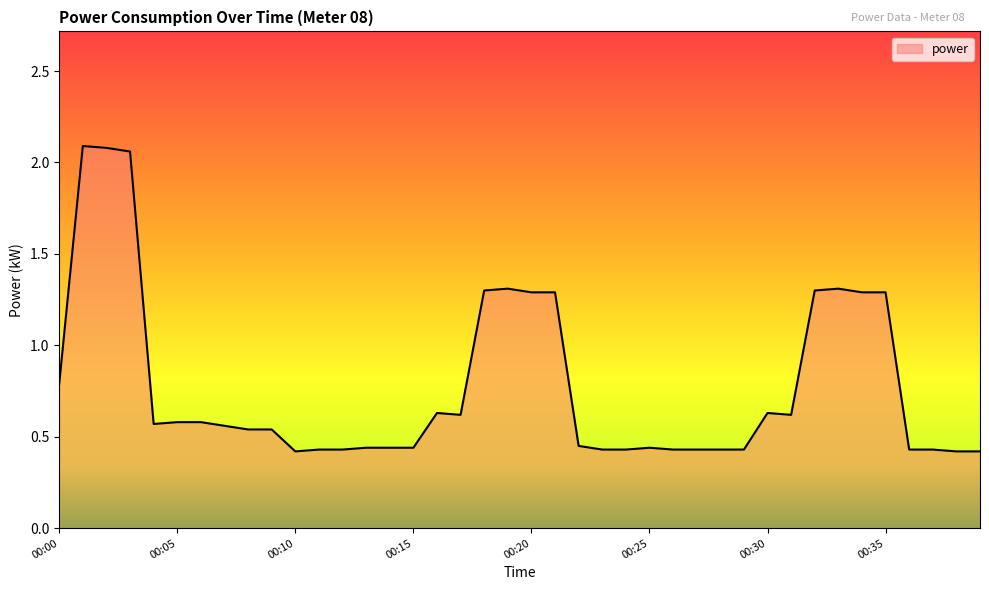

How many values are between 0 and 1?

29